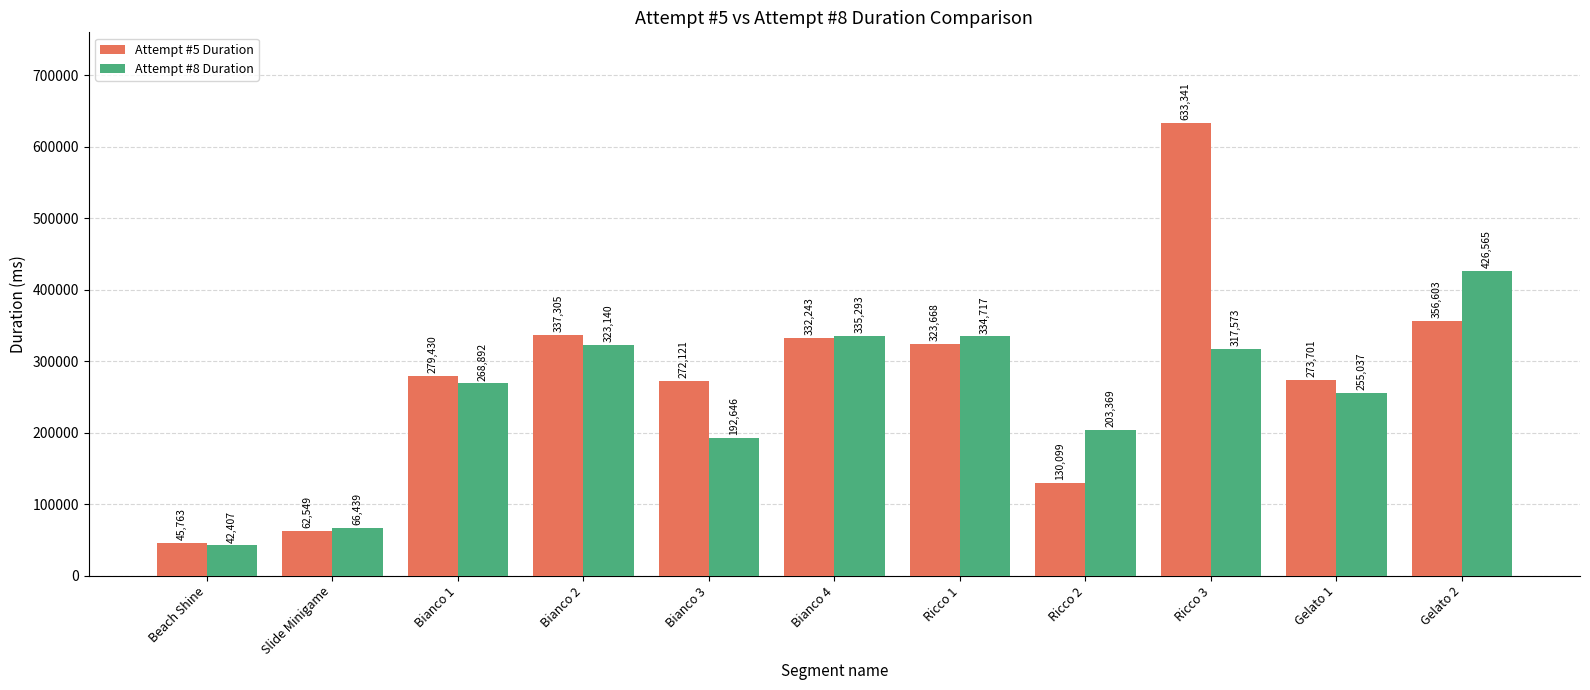

What is the difference between the highest and lowest values at Bianco 4?

3050